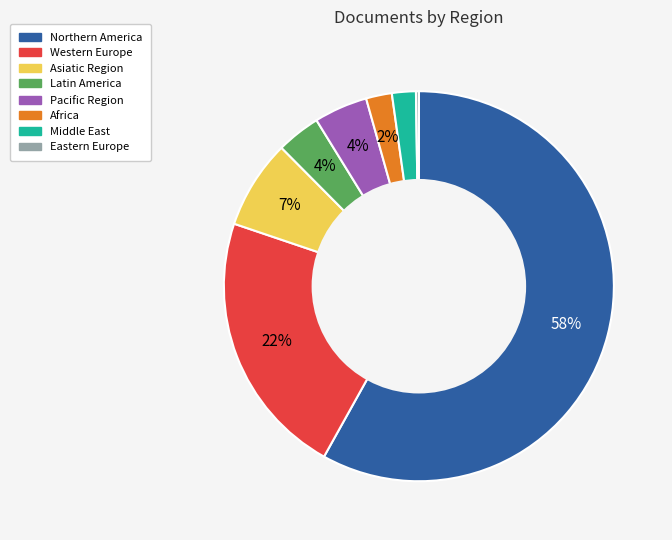

To the nearest percent, what is the average slice percentage?

12%